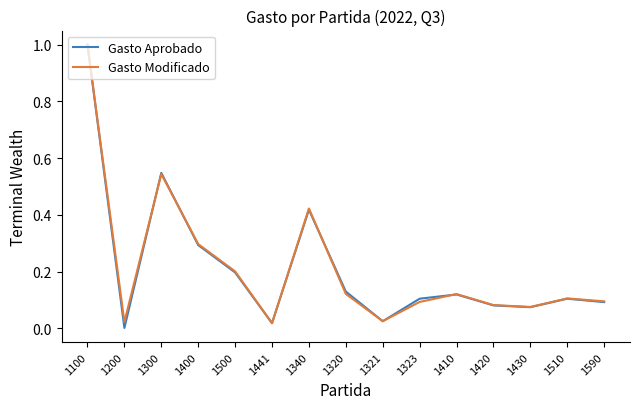

Where is Gasto Aprobado nearest to the value 0?

1200